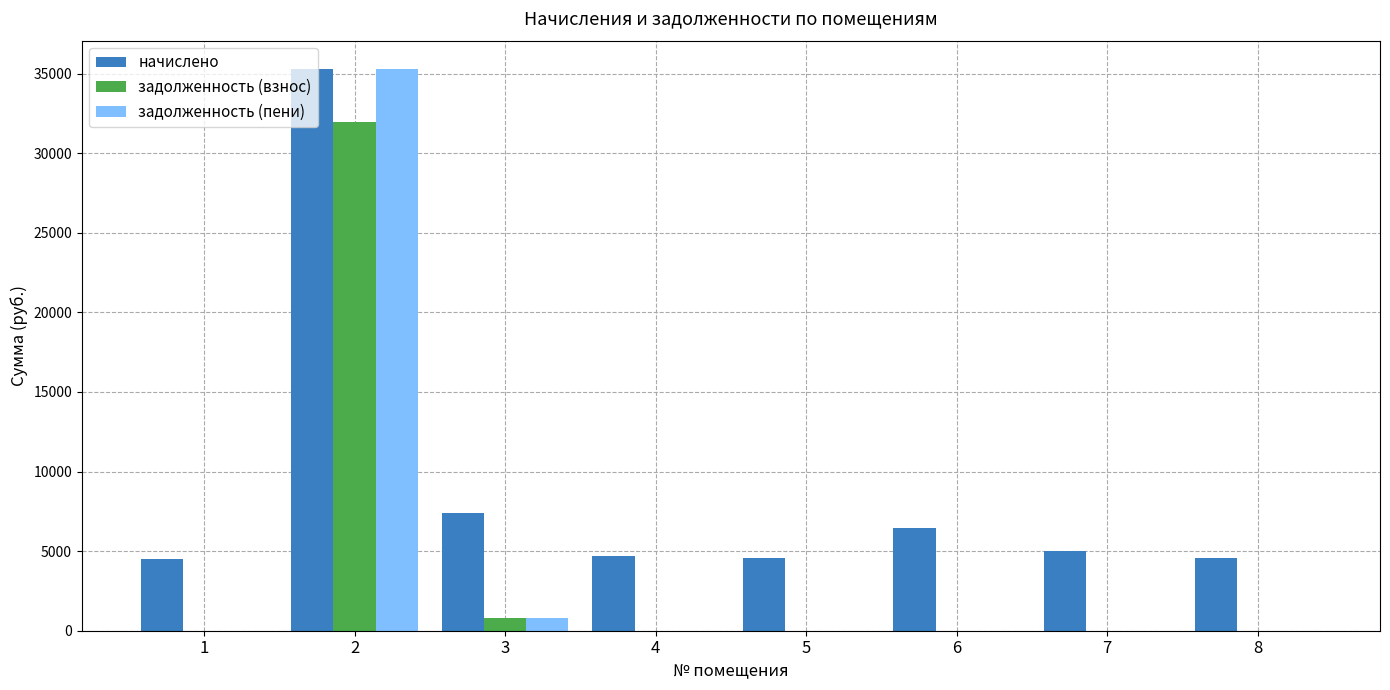

At which label is задолженность (пени) closest to 17651?

3